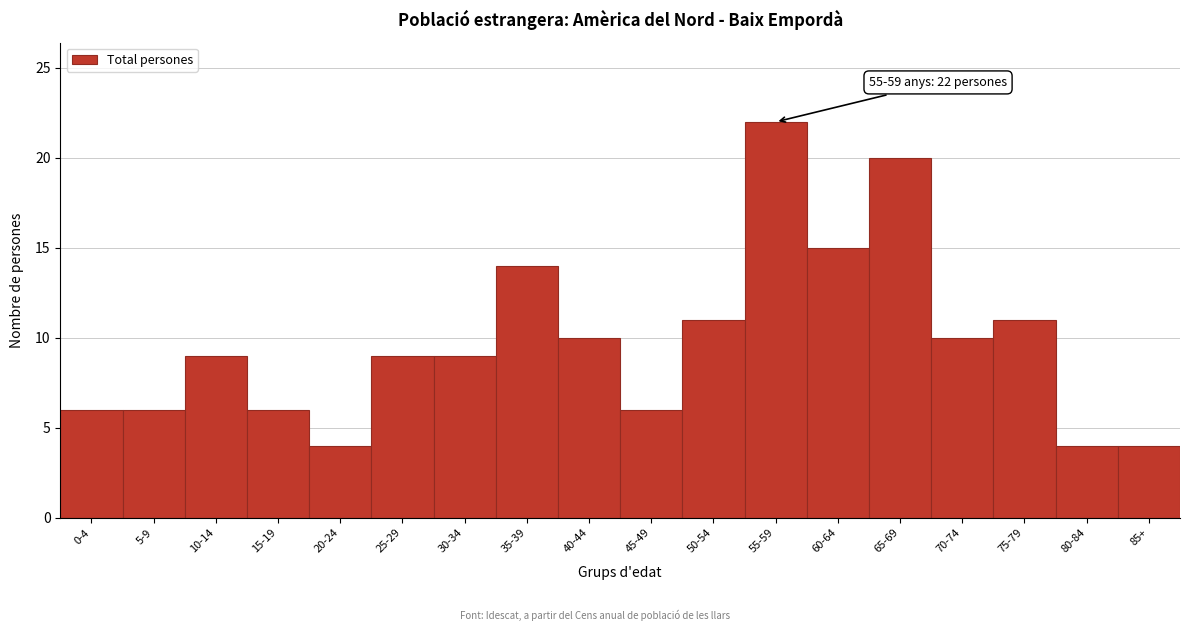

Reading left to right, transcribe all the data shown in this chart.

6	6	9	6	4	9	9	14	10	6	11	22	15	20	10	11	4	4